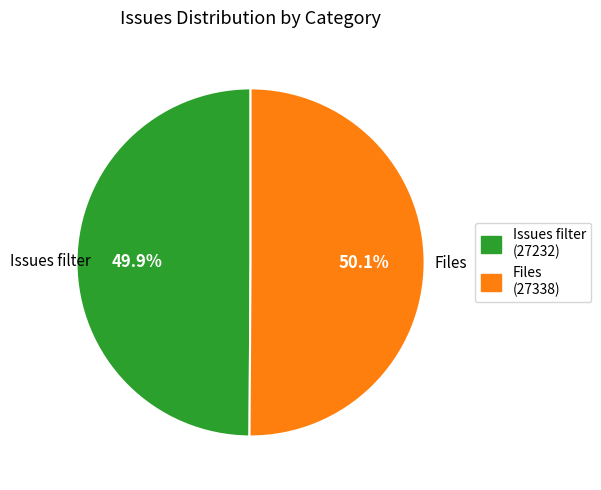

What percentage is the Issues filter slice, to the nearest percent?

50%